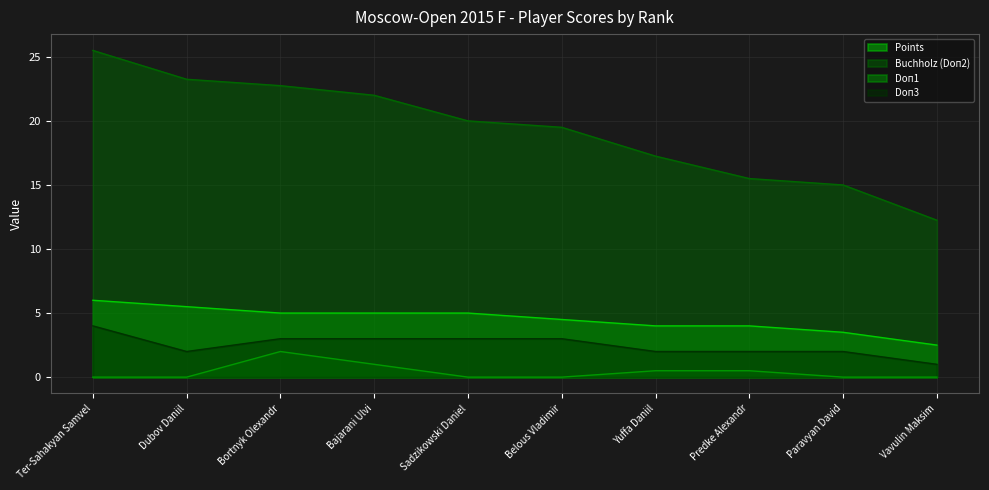

How many data points in Doп3 are less than 3?

5